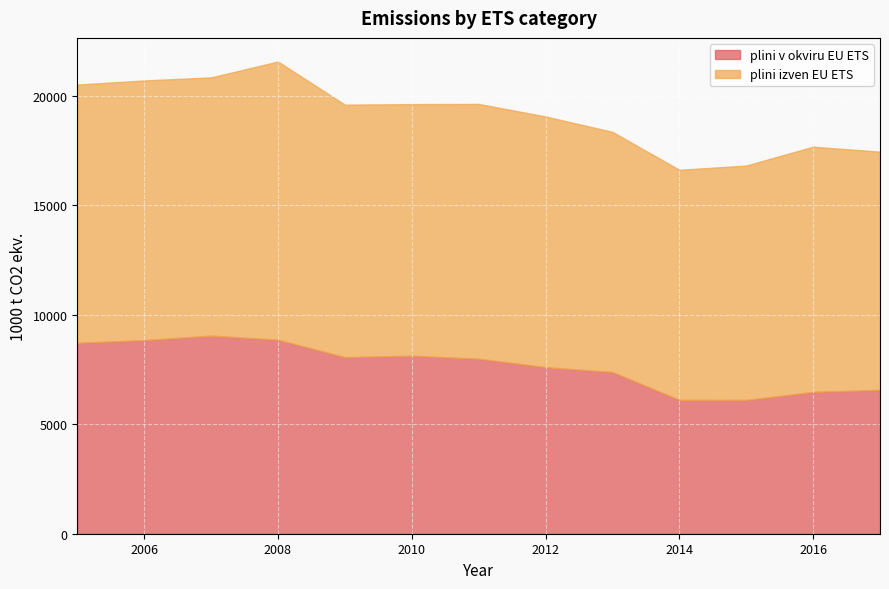

Rank the series by their maximum value, from highest to lowest.

plini izven EU ETS, plini v okviru EU ETS